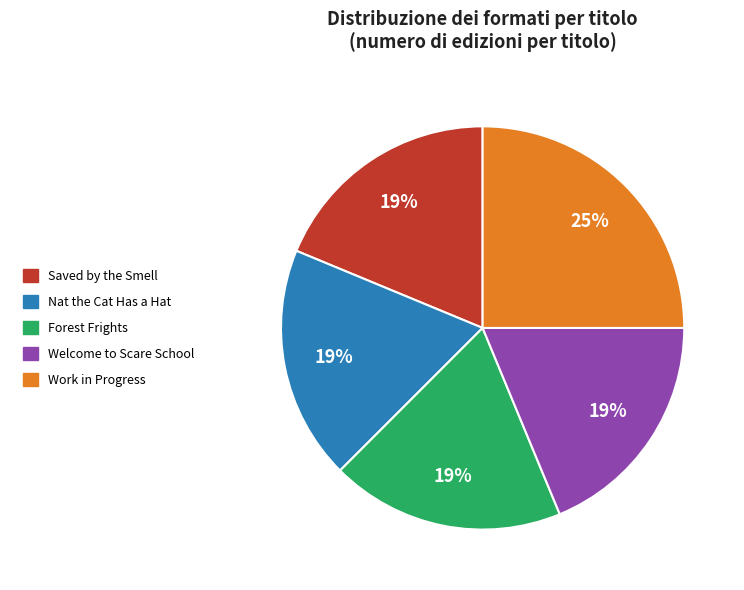

How many segments does this pie chart have?

5